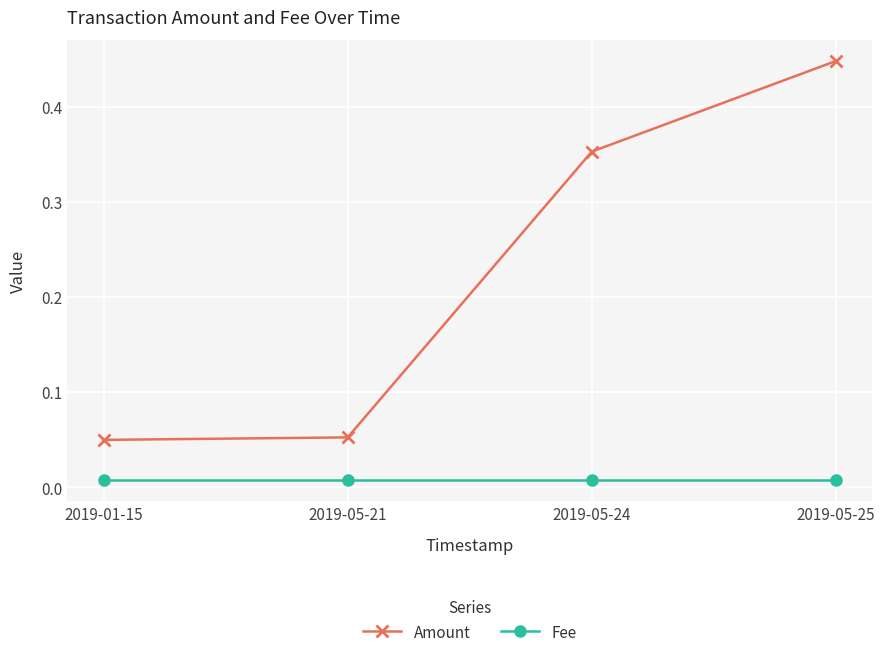

How many Amount values are between 0 and 1?

4